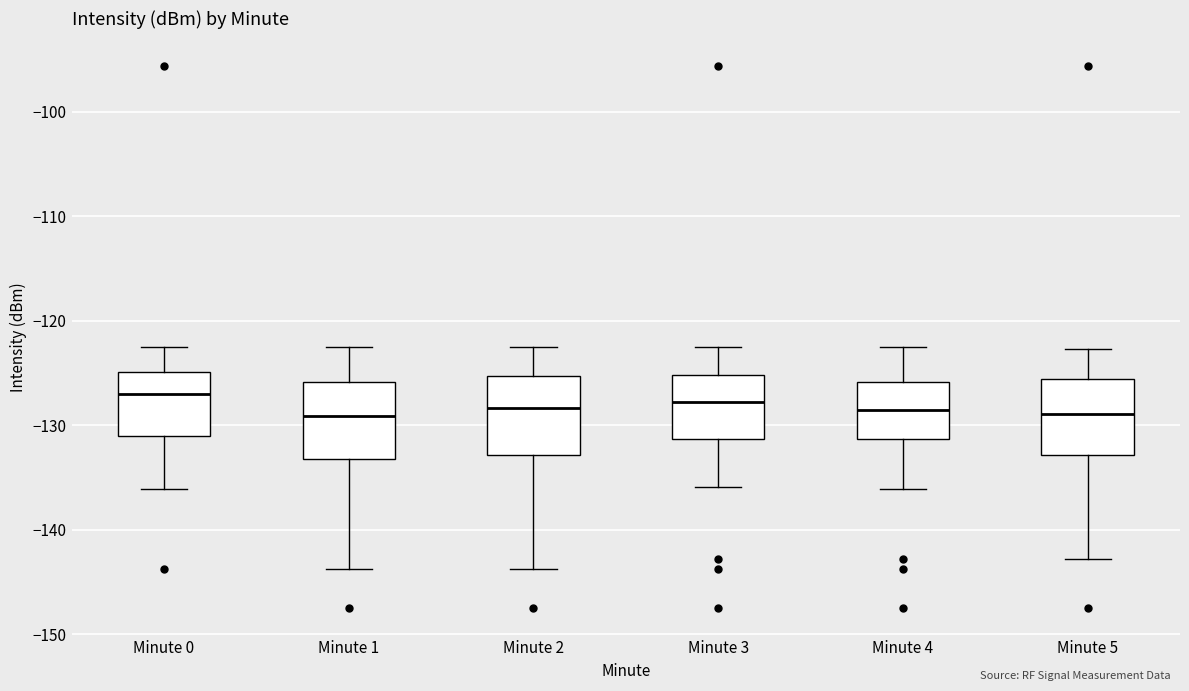

Reading left to right, transcribe this box plot: for each box, give where its median line is, the range the box spans, and where its two whiskers end, as read against the y-axis. The values are not printed on the chart, so give them approximately, as read against the axis.

Minute 0: median -127, box -131 to -125, whiskers -136 to -123
Minute 1: median -129, box -133 to -126, whiskers -144 to -123
Minute 2: median -128, box -133 to -125, whiskers -144 to -123
Minute 3: median -128, box -131 to -125, whiskers -136 to -123
Minute 4: median -129, box -131 to -126, whiskers -136 to -123
Minute 5: median -129, box -133 to -126, whiskers -143 to -123